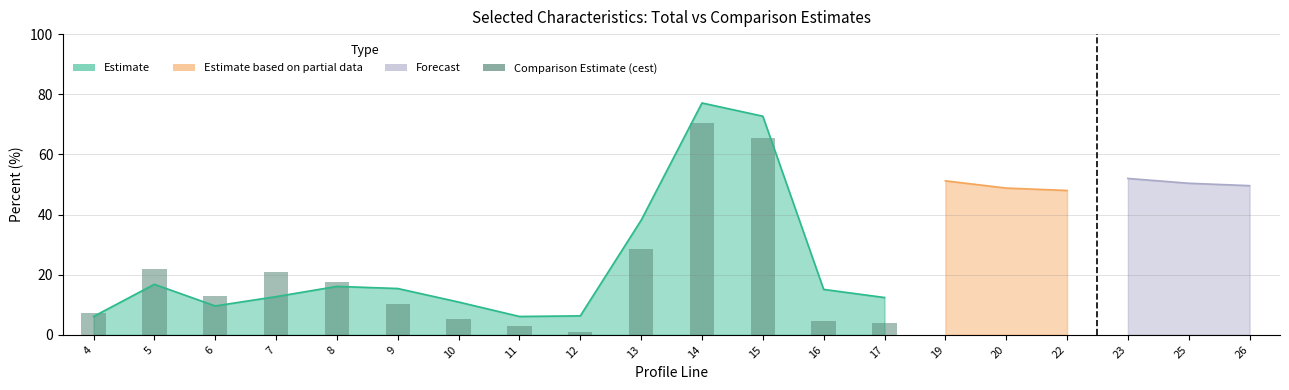

What is the ratio of the value at 8 to the value at 15?

0.3